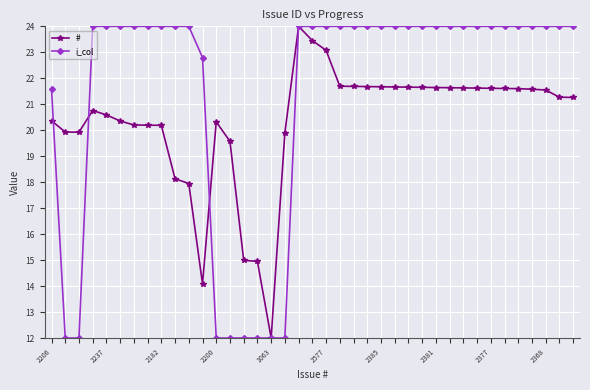

What is the maximum value shown in the chart?

24.0